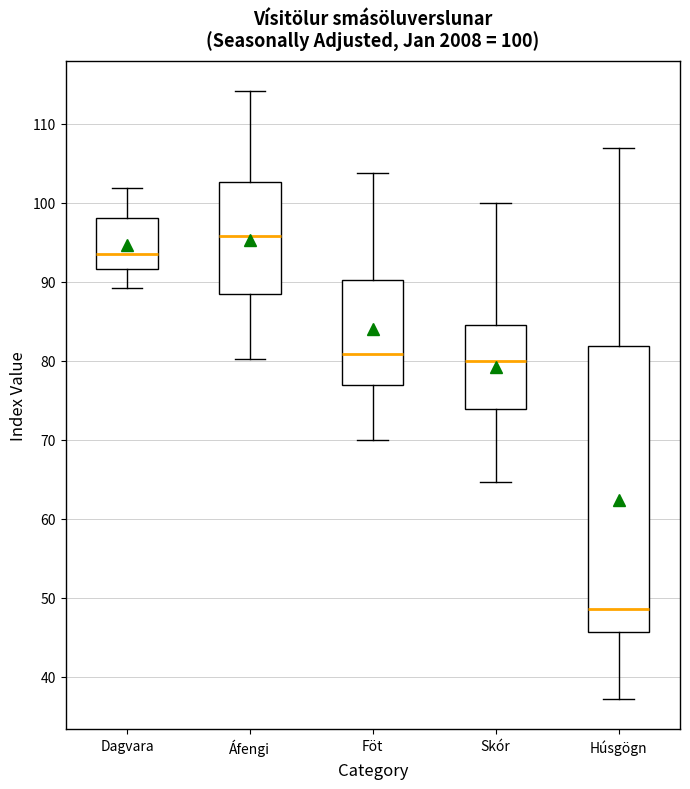

Which box is the tallest, from its lower edge to its upper edge?

Húsgögn